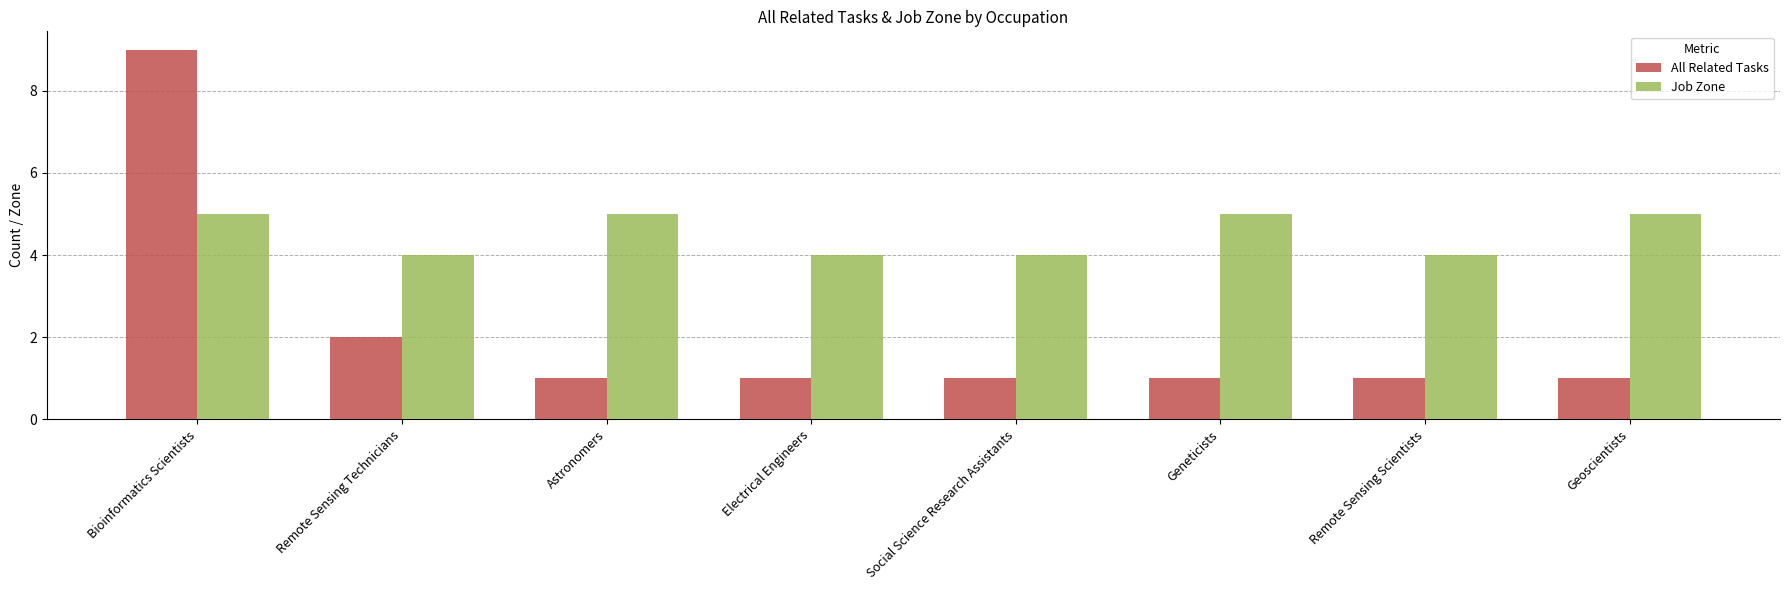

Rank the series by their average value, from highest to lowest.

Job Zone, All Related Tasks